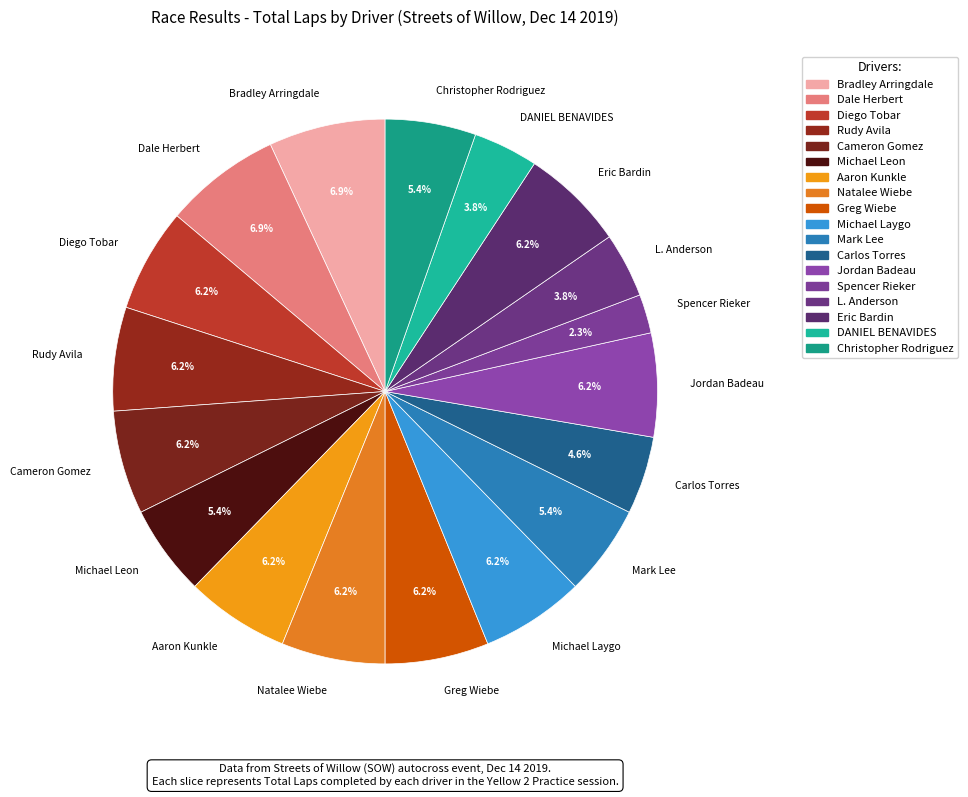

Combined, what portion of the pie is Spencer Rieker and Michael Leon?

7.7%